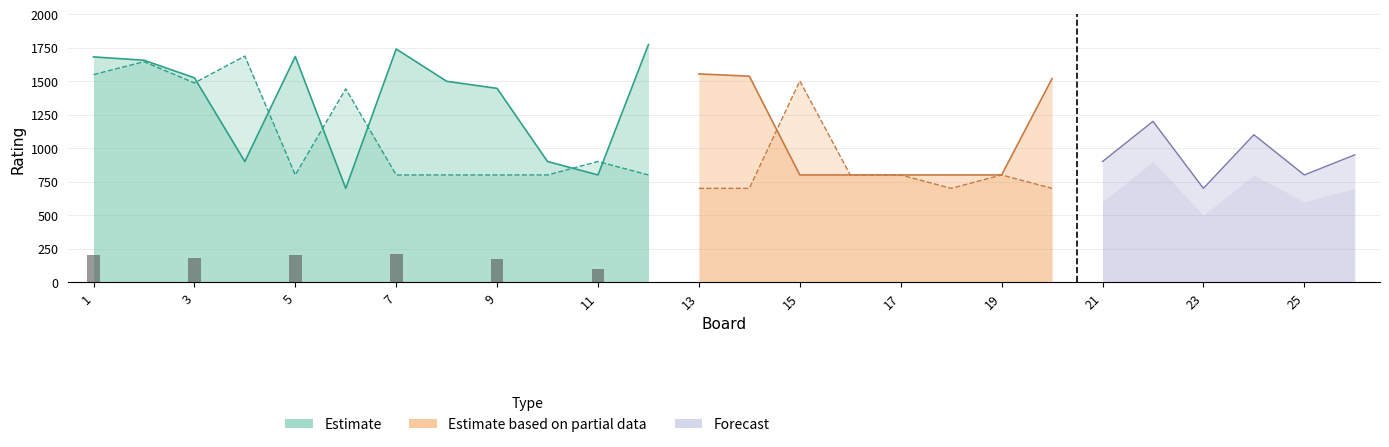

Which series has the widest spread of values?

Estimate (White)